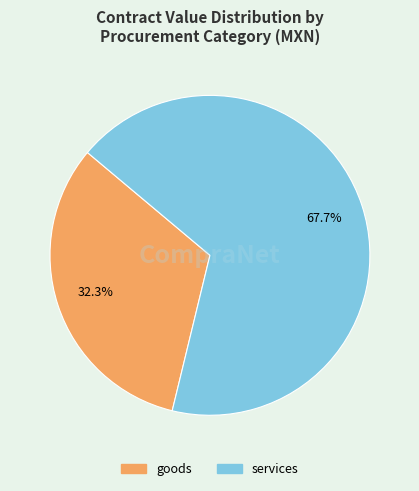

Is there a majority slice in this chart?

Yes